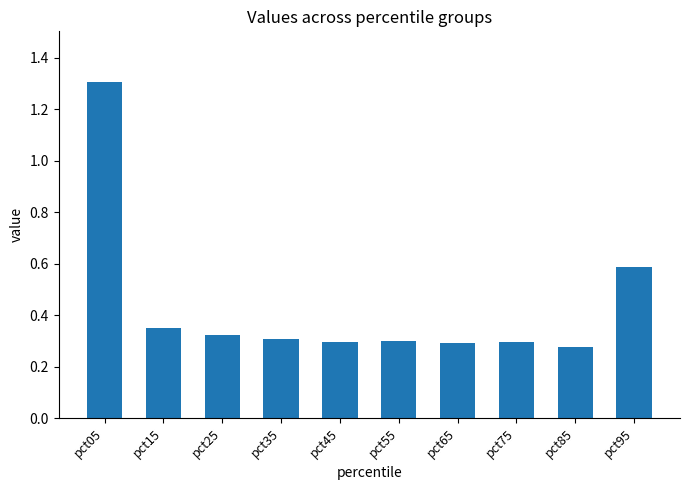

Where is the data nearest to the value 0?

pct85